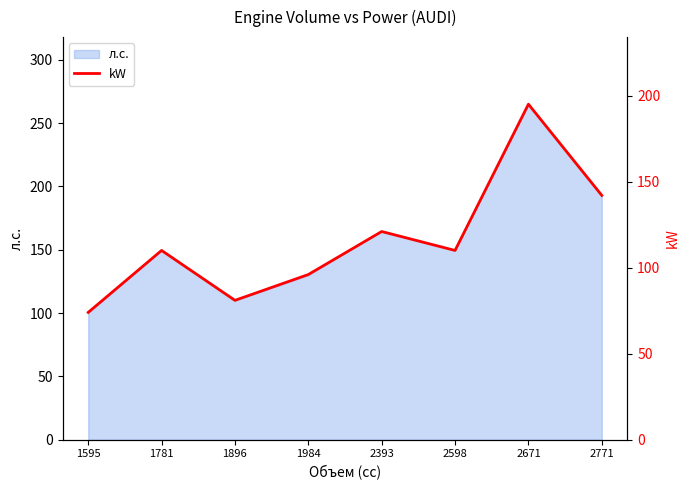

The chart shows a value of 195 at 2671. True or false?

True